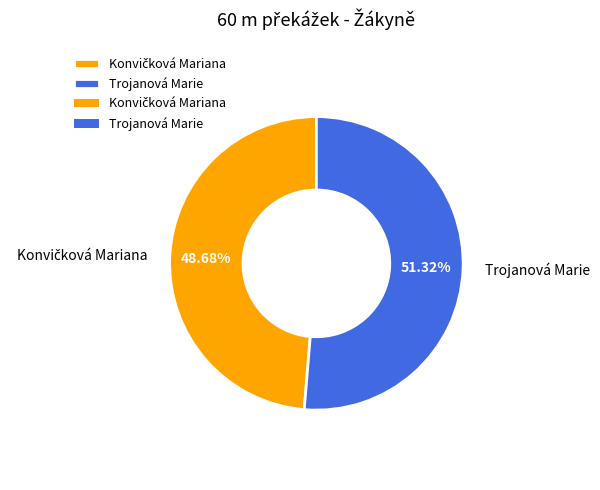

Which category accounts for the majority?

Trojanová Marie